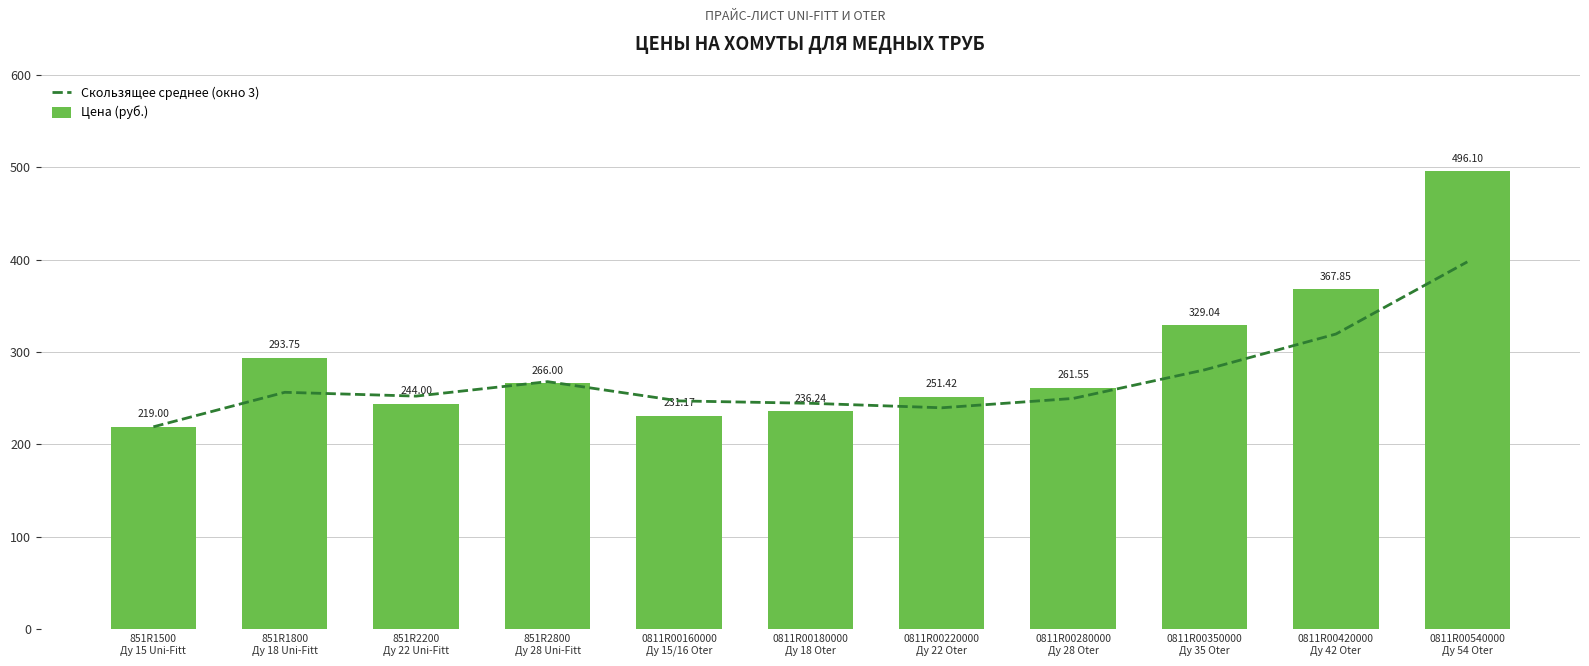

What is the spread (max minus min) of values at 0811R00280000
Ду 28 Oter?

11.8